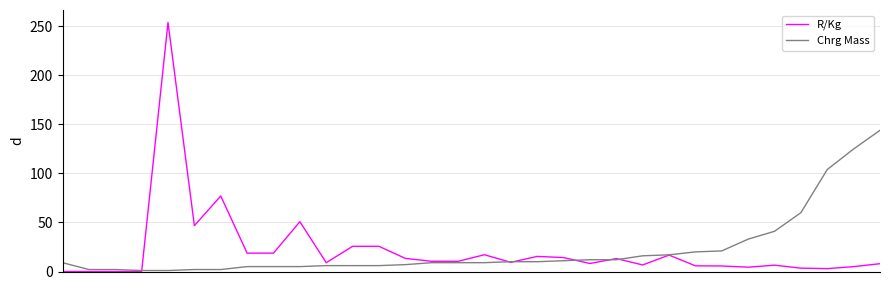

List the series in order of their peak value, lowest first.

Chrg Mass, R/Kg